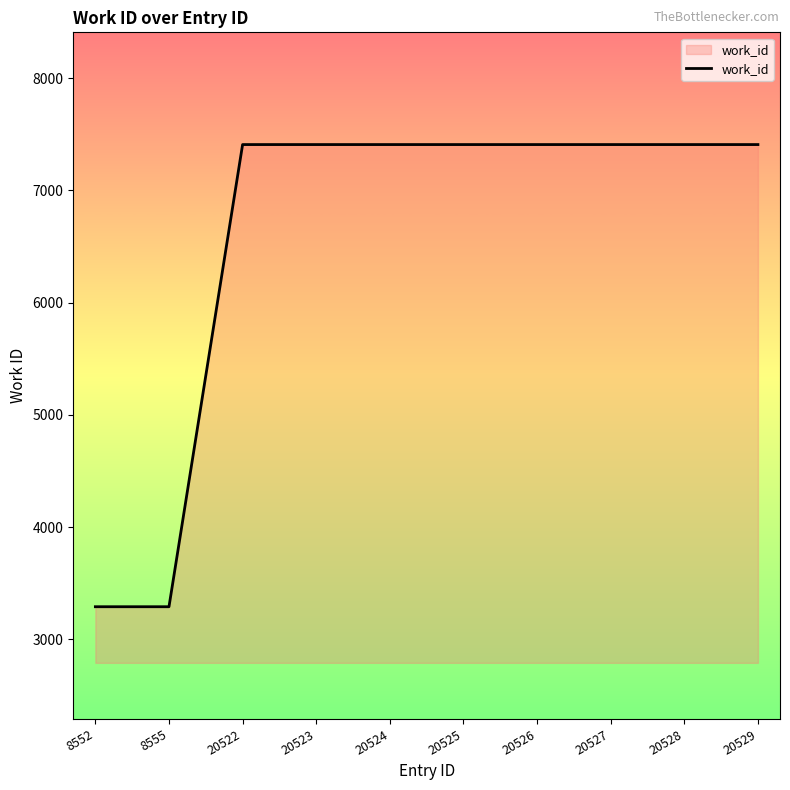

What is the change in value from 8552 to 20525?

+4118